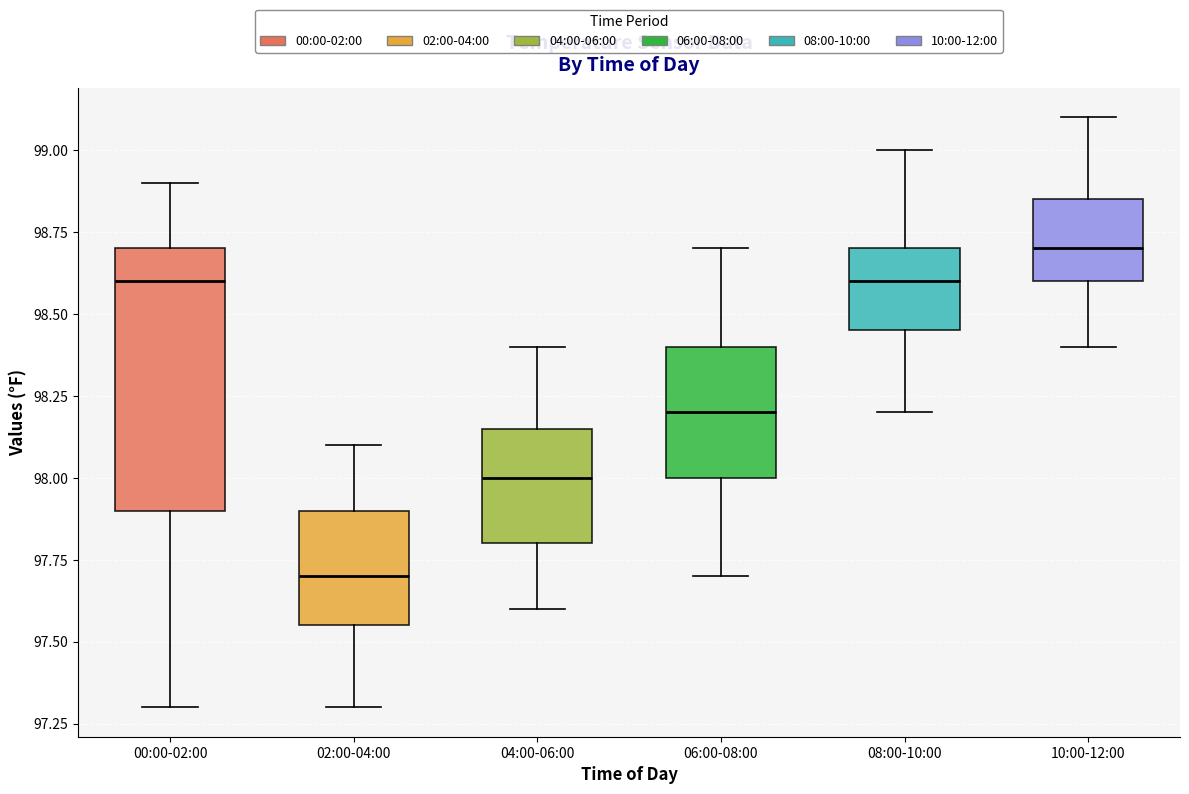

Where does the lower whisker of the box for 02:00-04:00 end on the y-axis? The values are not printed on the chart, so give them approximately, as read against the axis.

97.30